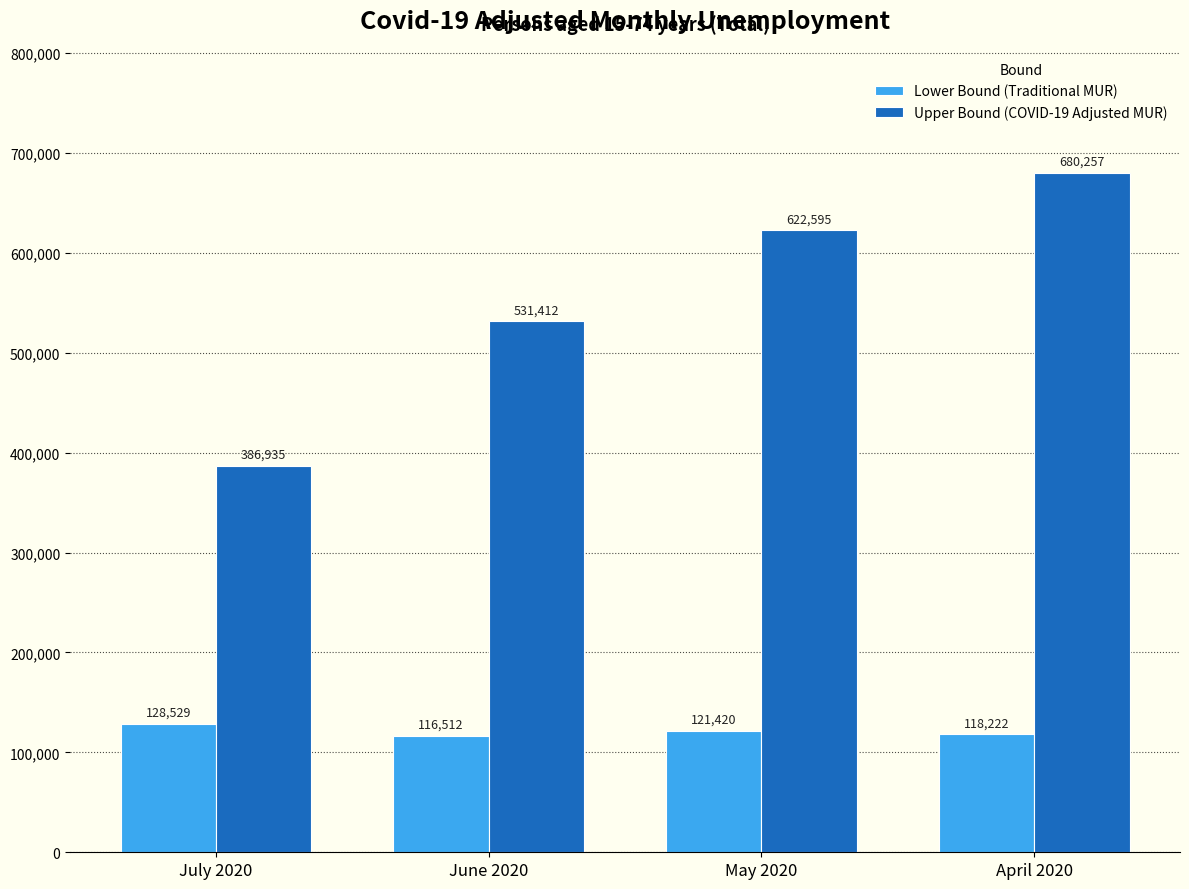

How many data points in Upper Bound (COVID-19 Adjusted MUR) are less than 622595?

2